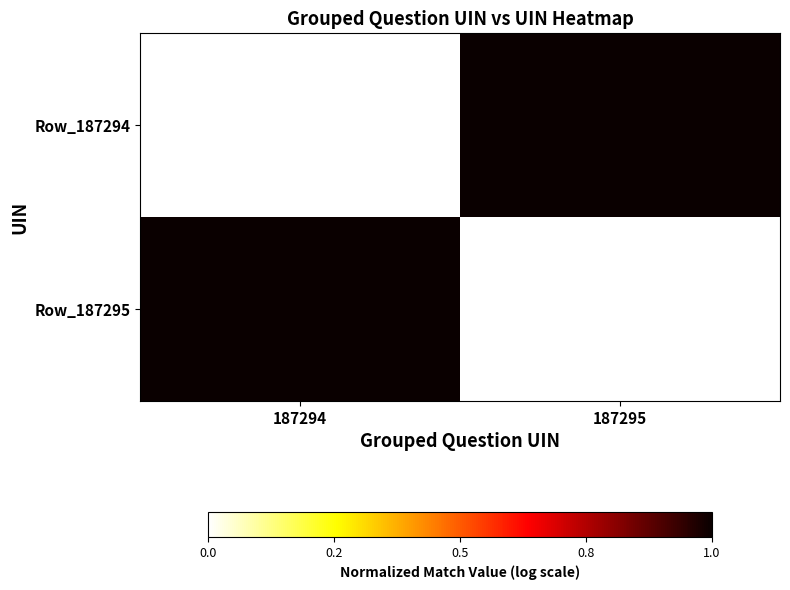

At which category is the sum across all series the highest?

187294